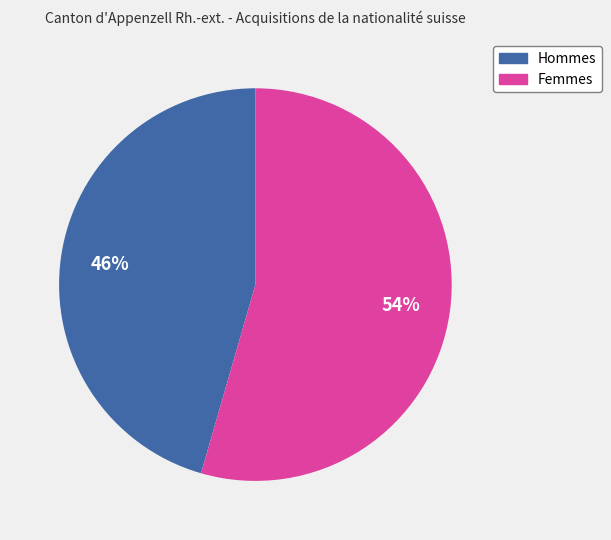

To the nearest percent, what is the combined percentage of Femmes and Hommes?

100%